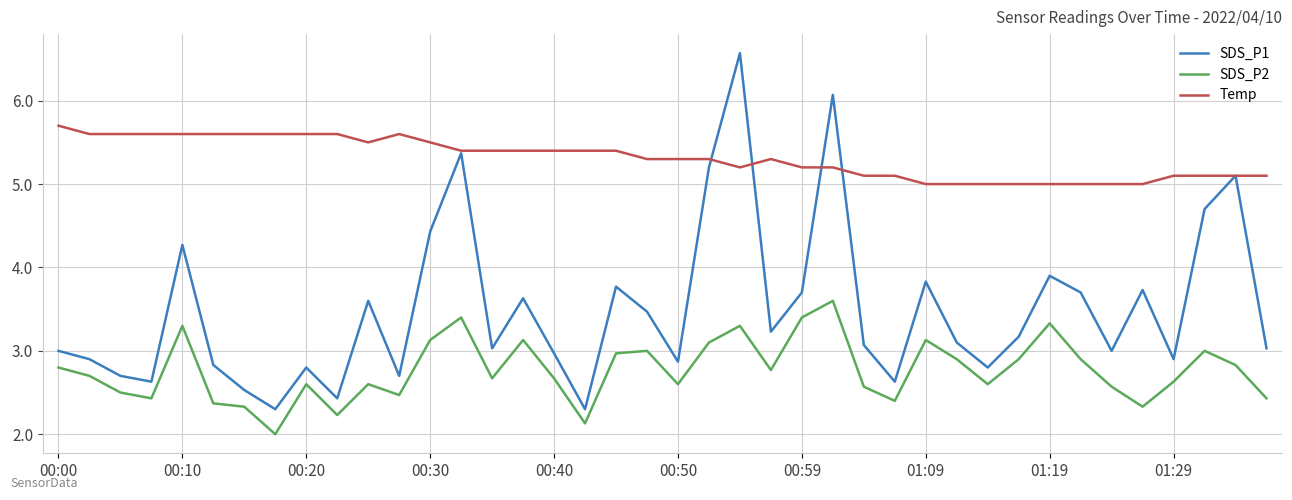

Which series has the largest total across all categories?

Temp